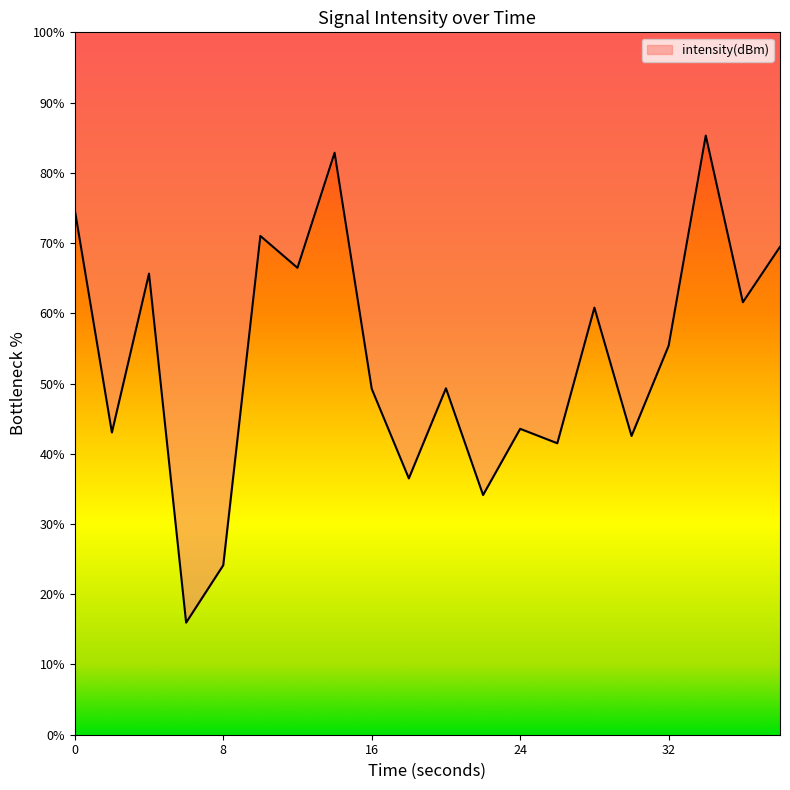

Does the chart have visible grid lines?

No